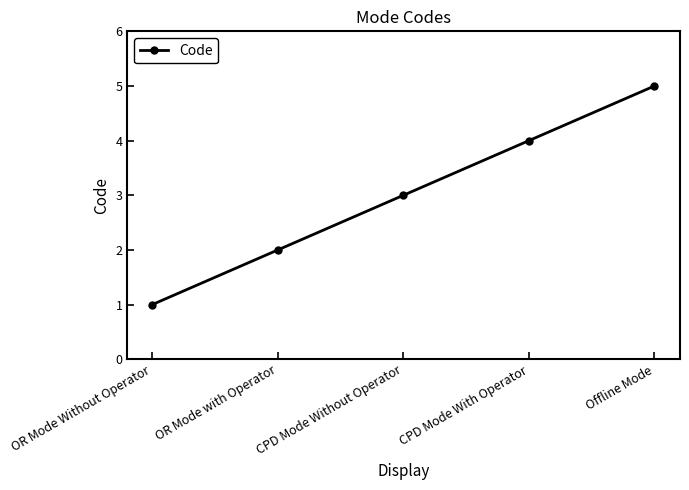

The value at CPD Mode Without Operator is 4. True or false?

False